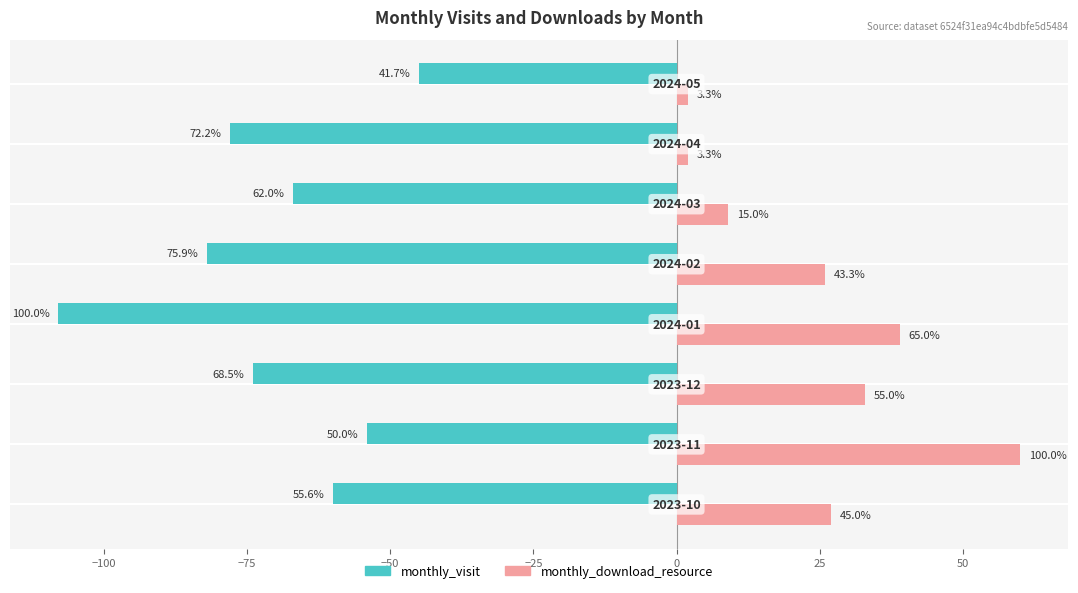

Reading left to right, transcribe all the data shown in this chart.

monthly_visit: −125=-60	−100=-54	−75=-74	−50=-108	−25=-82	0=-67	25=-78	50=-45
monthly_download_resource: −125=27	−100=60	−75=33	−50=39	−25=26	0=9	25=2	50=2